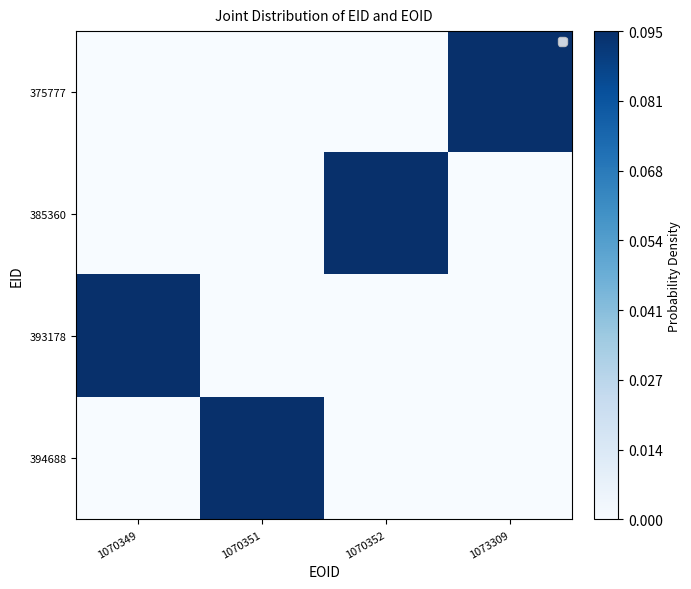

Between 1073309 and 1070351, which is larger?

1073309